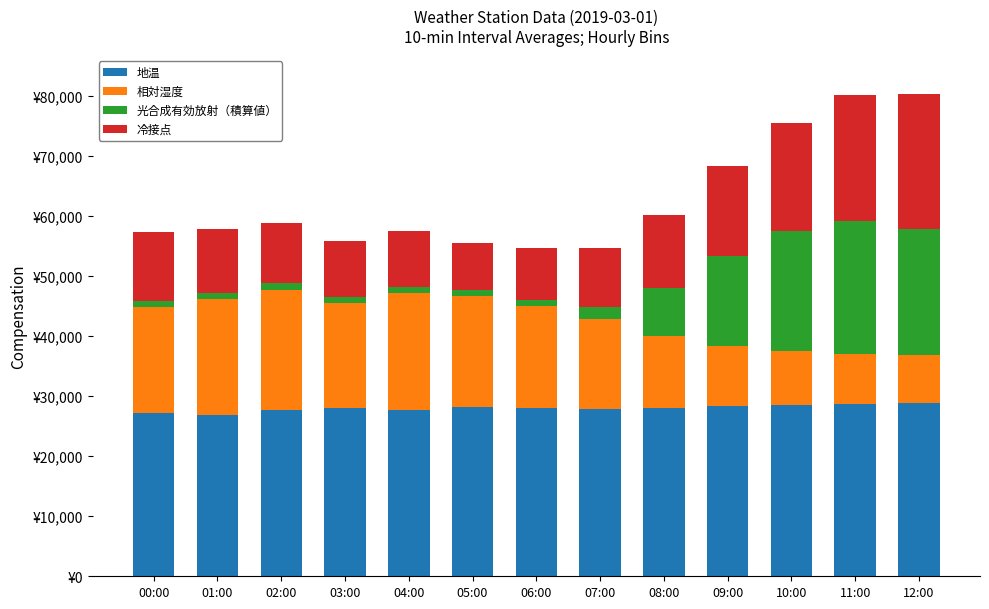

Are the bars horizontal?

No